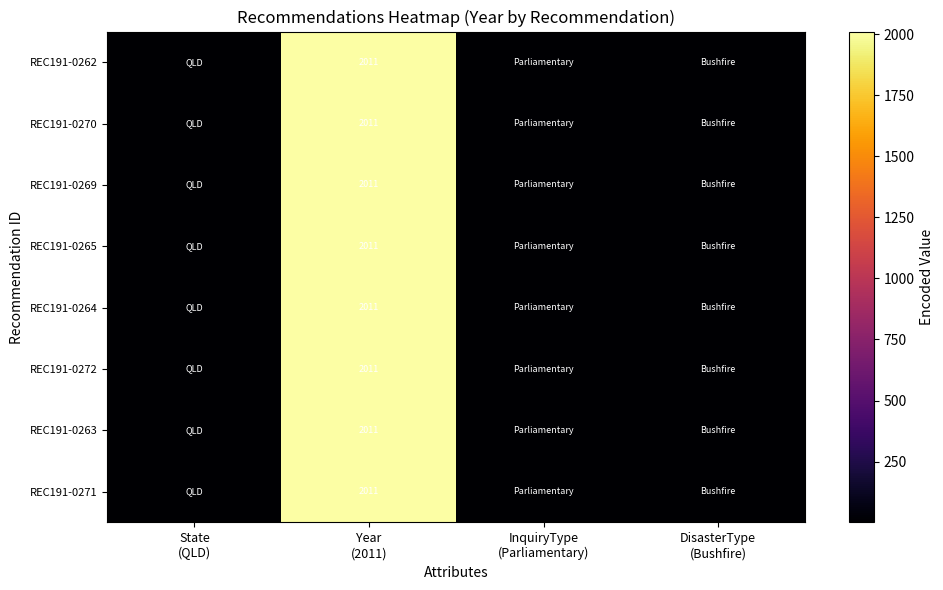

How many REC191-0263 values are between 1 and 2011?

4